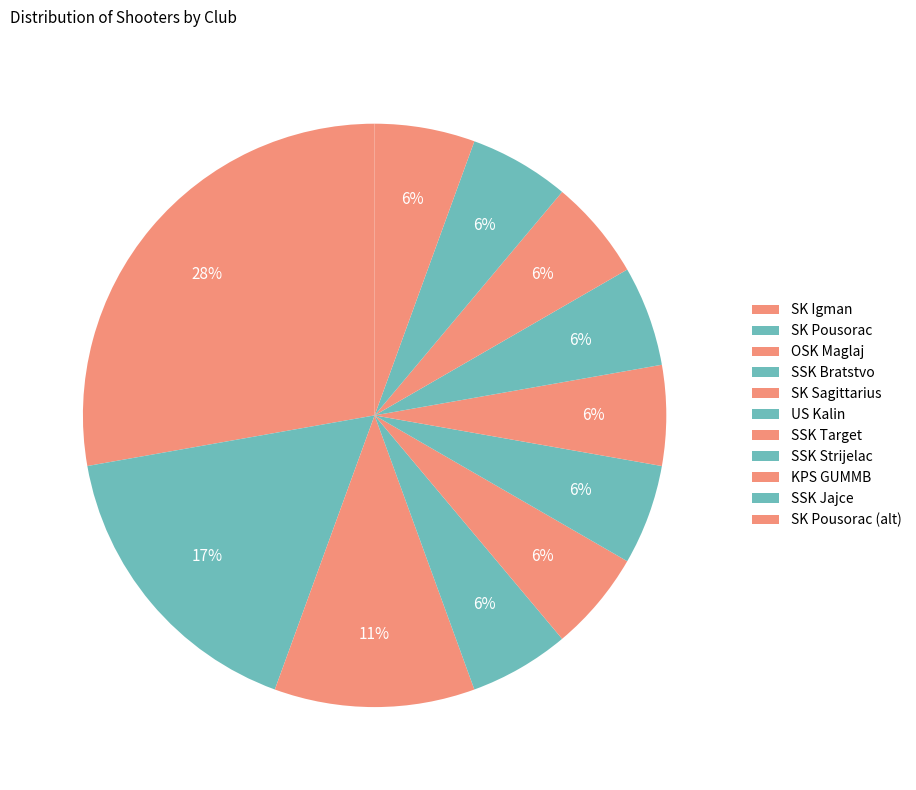

To the nearest percent, what is the difference between the largest and smallest slice percentages?

22%